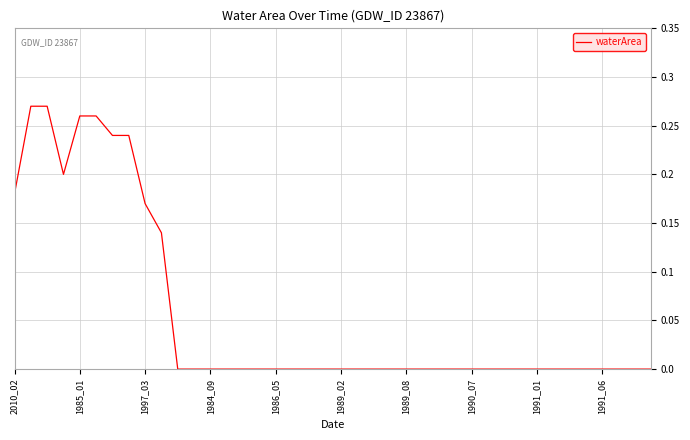

How many lines are shown in the chart?

1